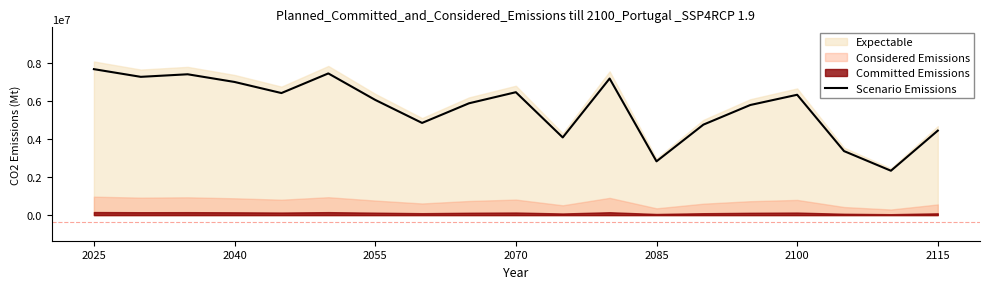

What is the maximum value for Scenario Emissions?

7695000.0